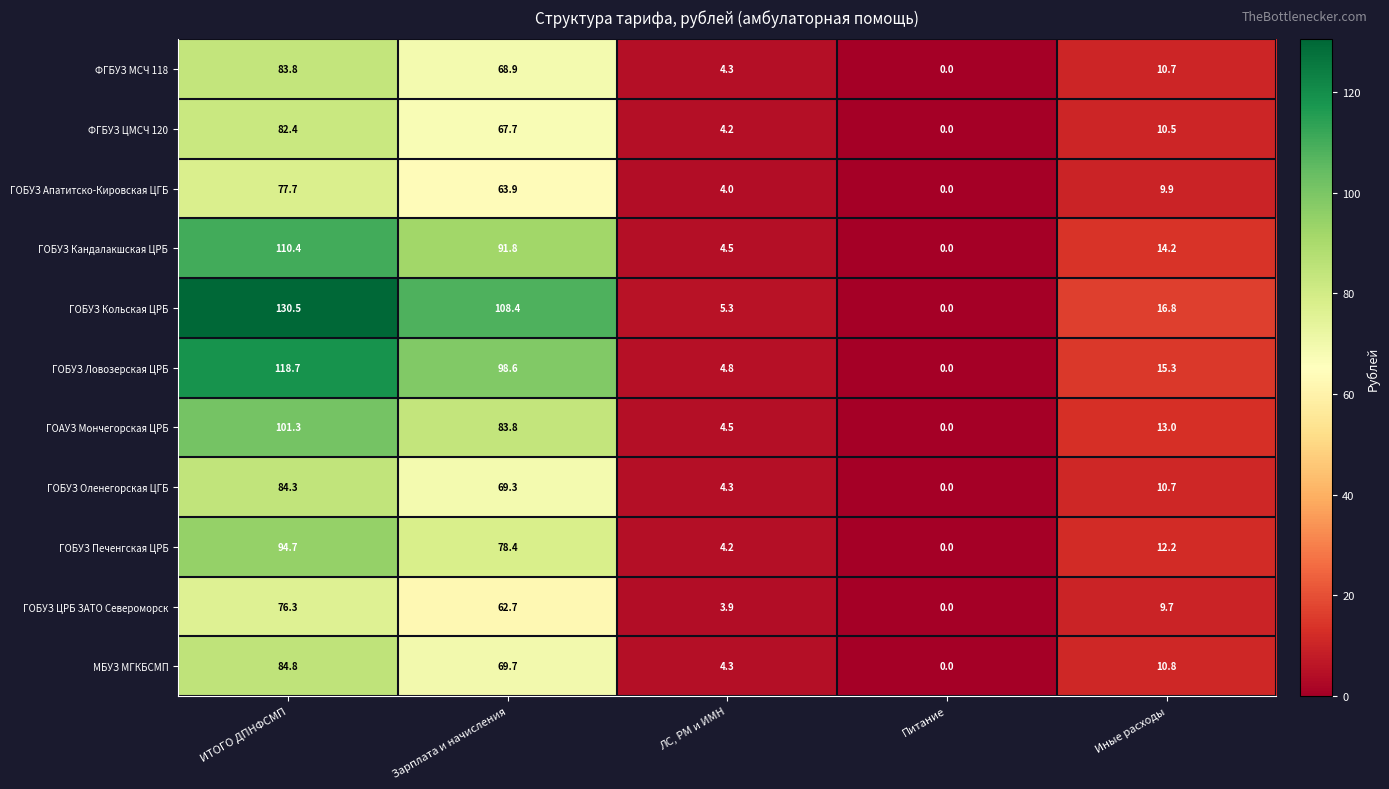

What is the maximum value for ГОБУЗ Кольская ЦРБ?

130.5